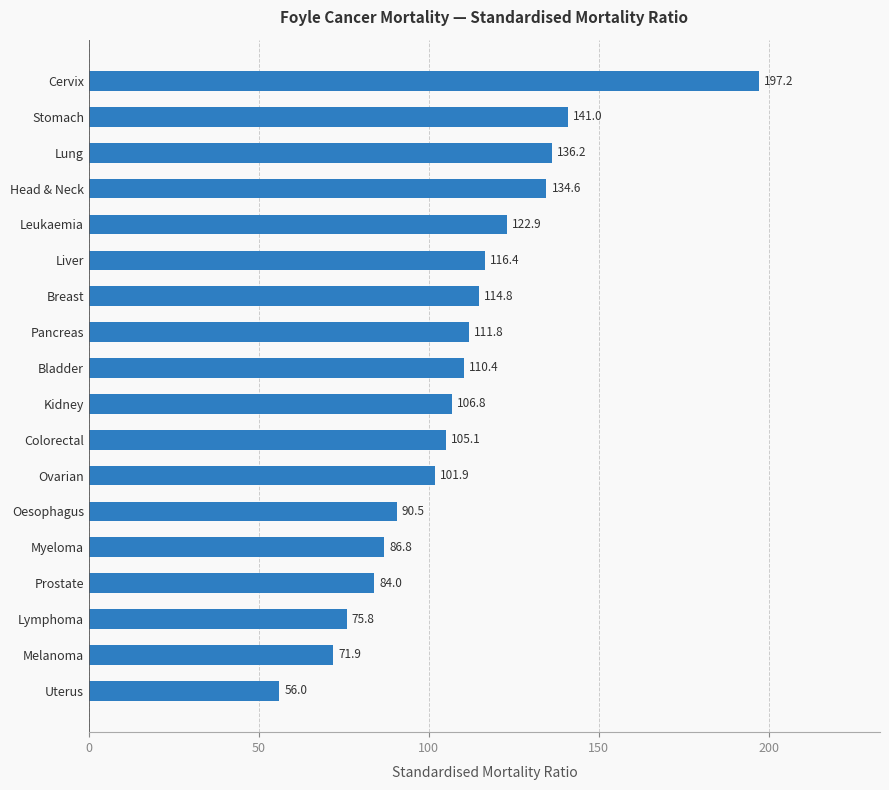

Does the chart contain stacked bars?

No